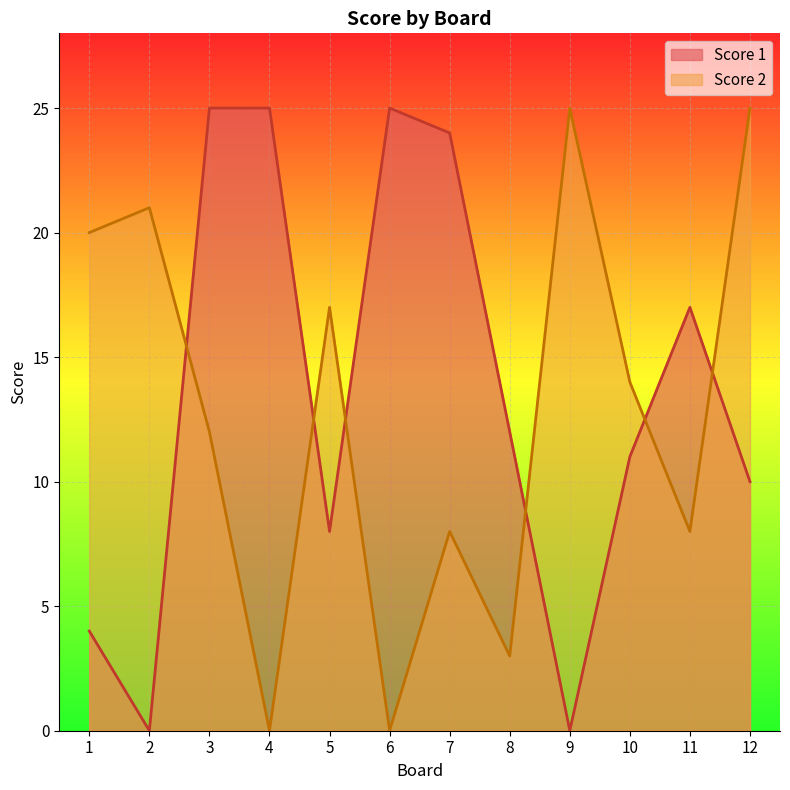

What is the difference between the Score 2 values at 7 and 6?

8